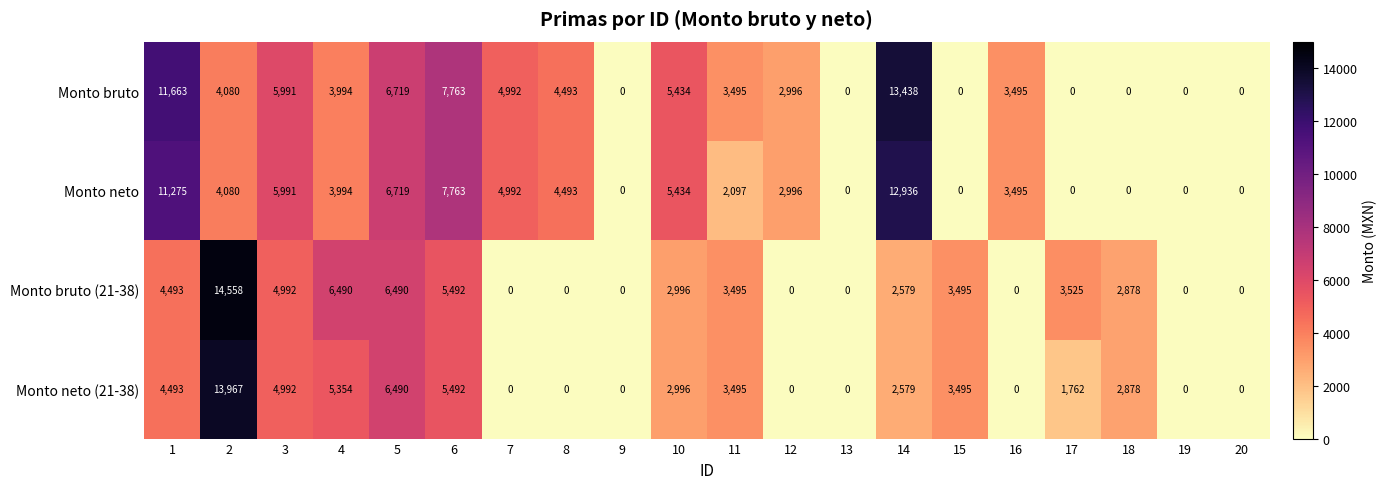

Between 4 and 7, which series saw the biggest shift?

Monto bruto (21-38)